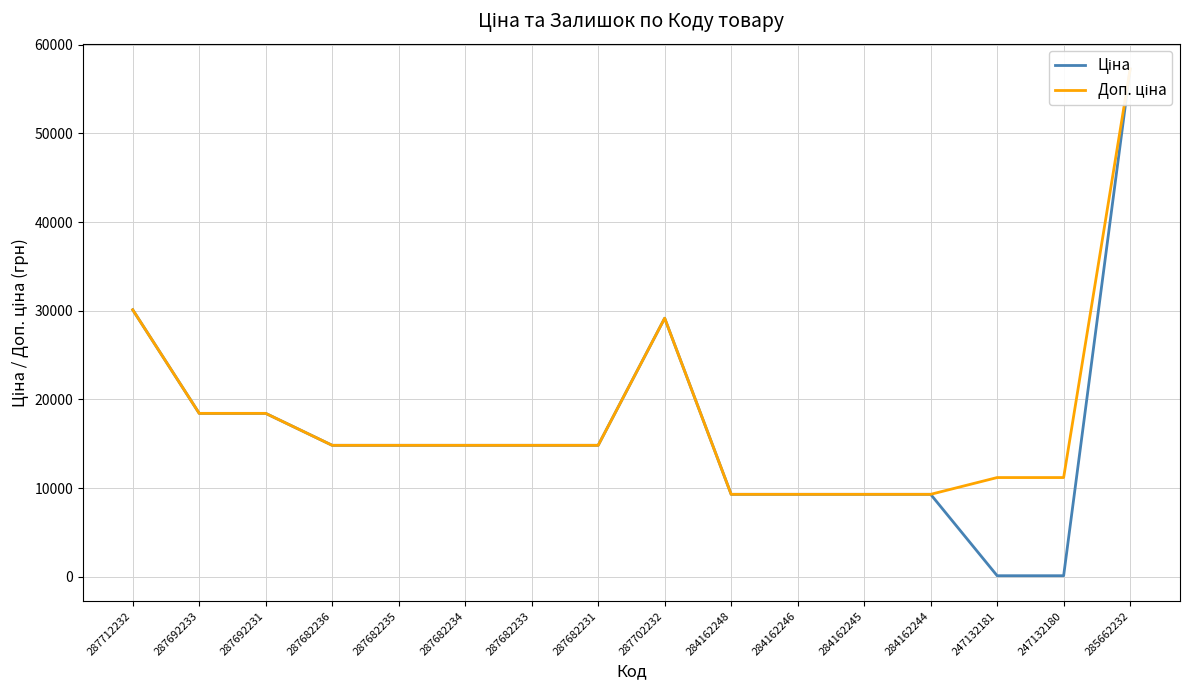

True or false: Доп. ціна has a value of 18420.9 at 287692231.

True